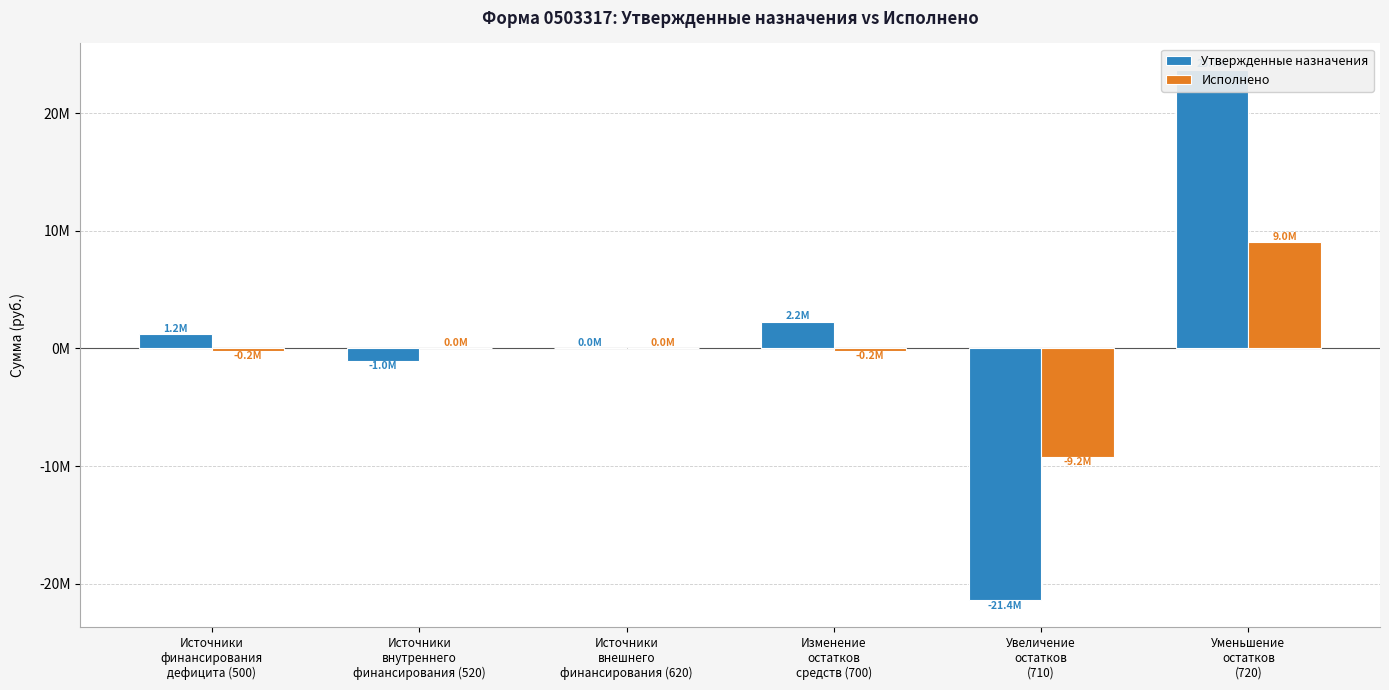

True or false: Исполнено has a value of 9378750.5 at Источники
внутреннего
финансирования (520).

False